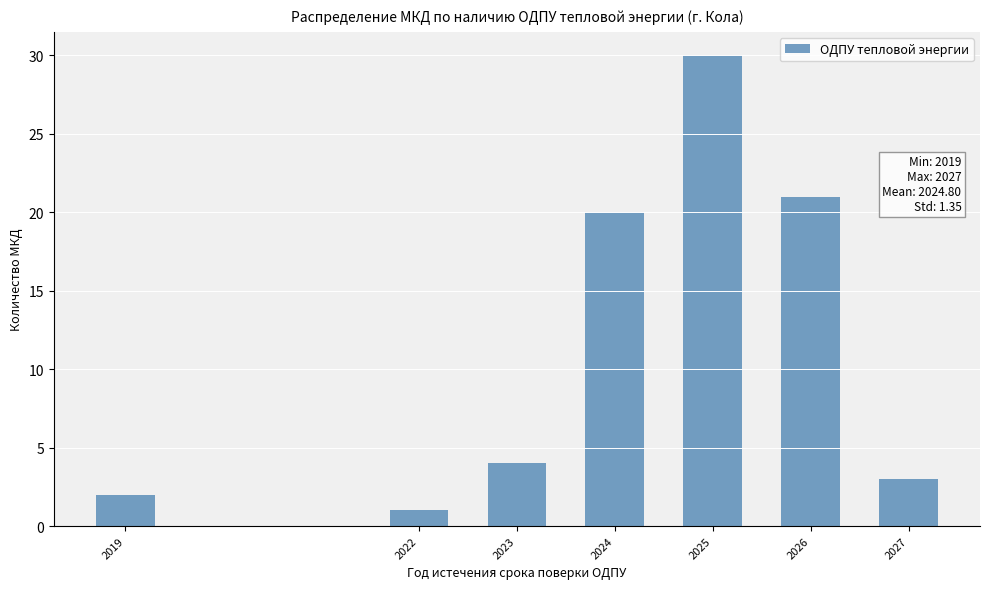

Reading left to right, extract all data points from this chart.

2019=2	2022=1	2023=4	2024=20	2025=30	2026=21	2027=3